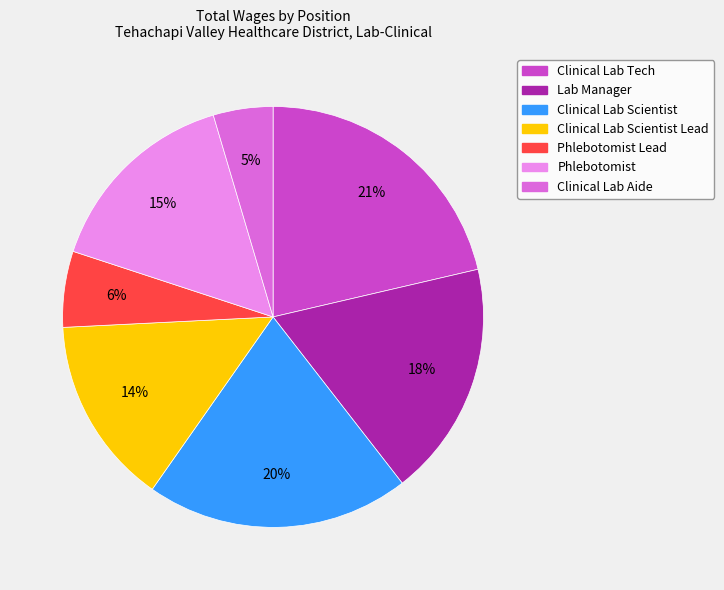

Is there any slice that represents more than half of the pie?

No